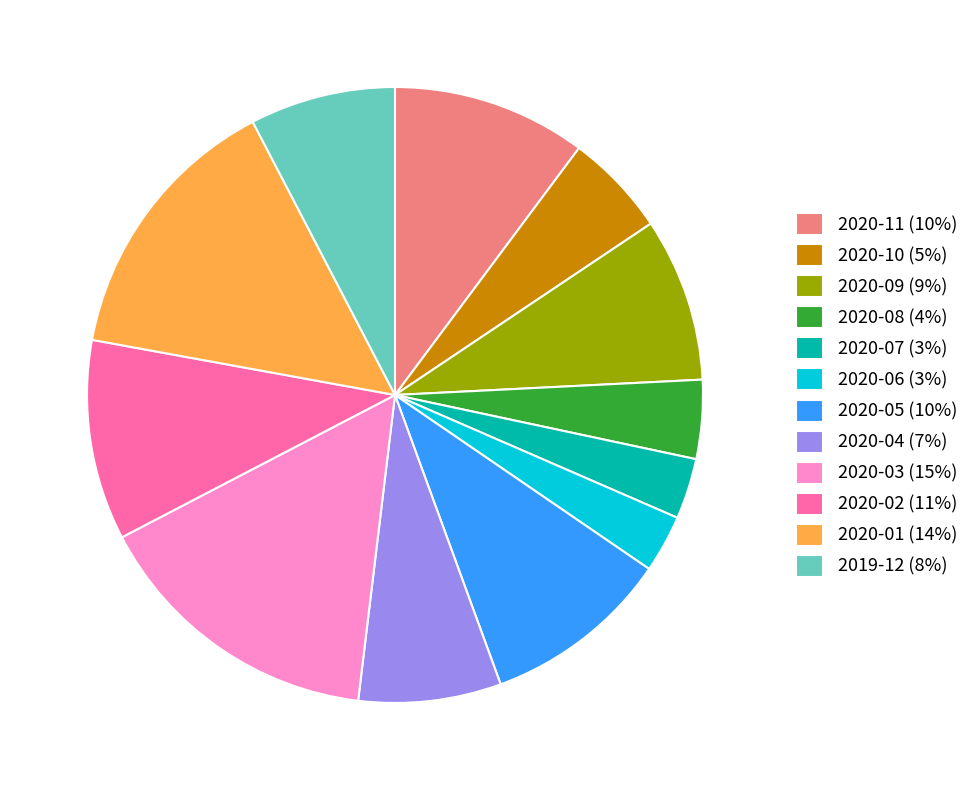

True or false: 2020-11 accounts for 10% of the total.

True